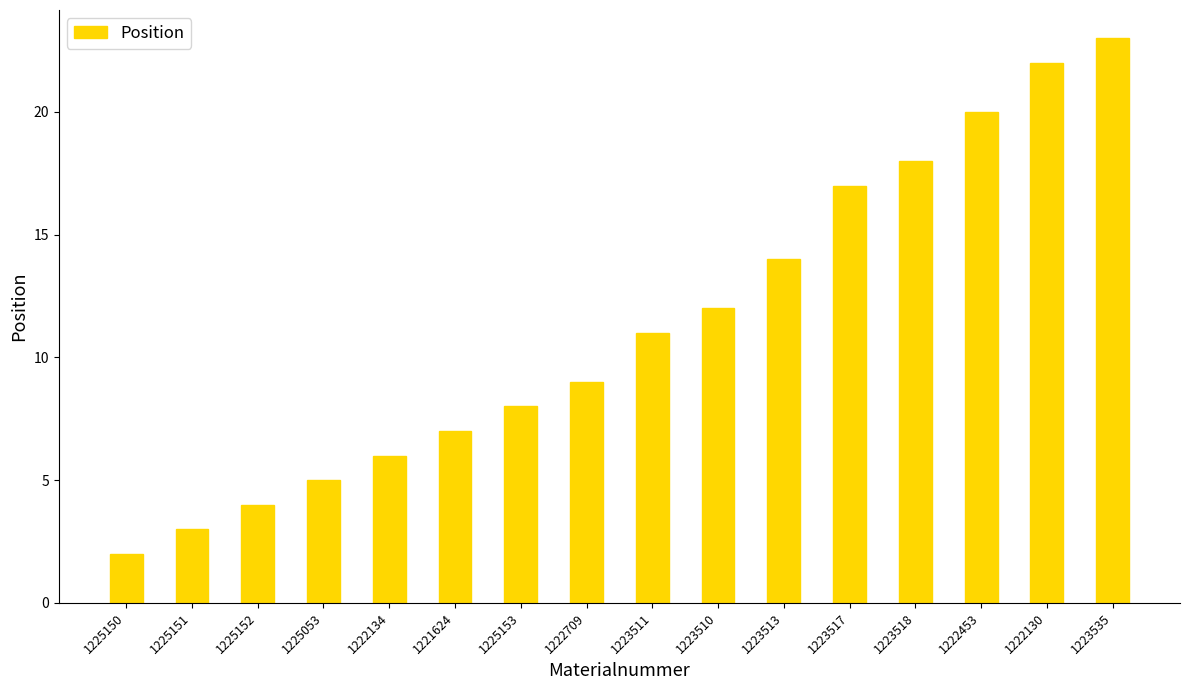

How many data points are less than 11?

8